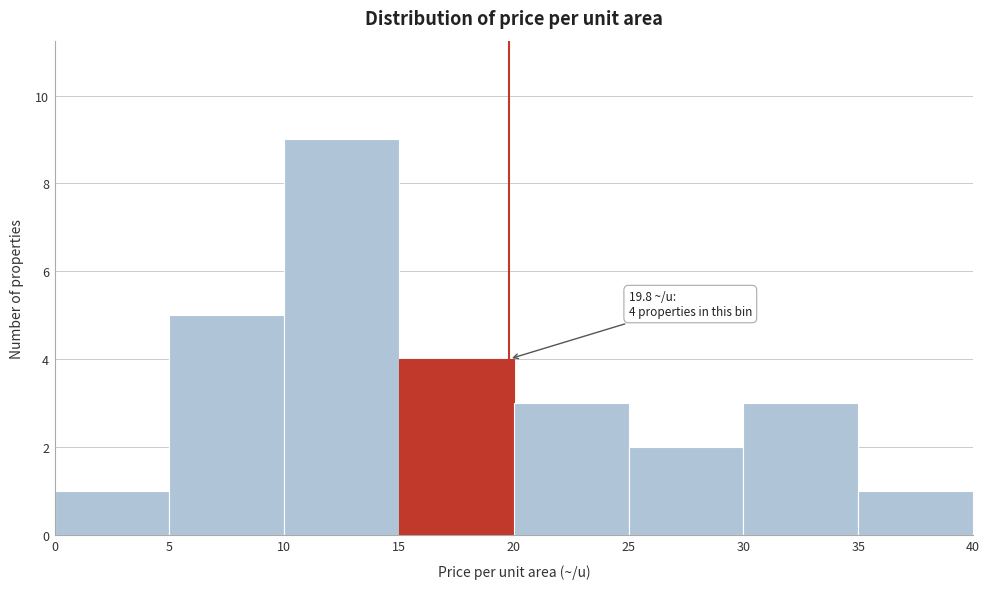

Over which range of the x-axis is the bar tallest?

10 to 15